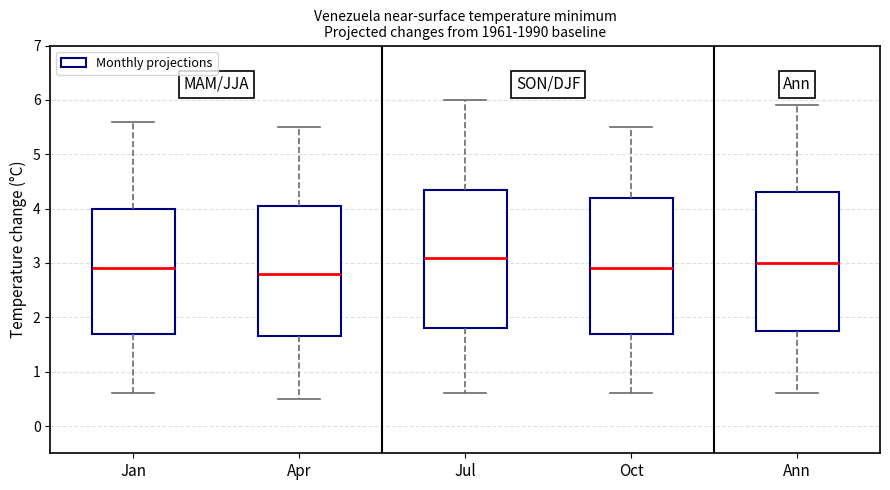

Where is the upper edge of the box for Ann on the y-axis? The values are not printed on the chart, so give them approximately, as read against the axis.

4.3